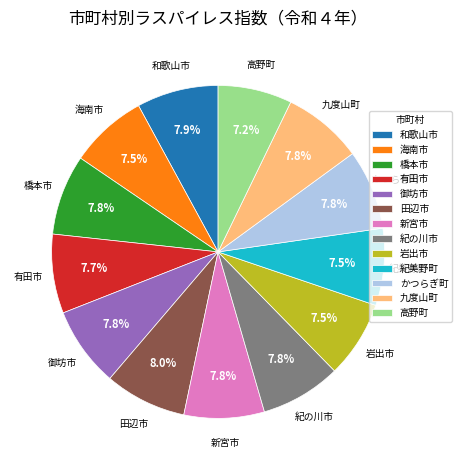

How much of the chart is everything except 新宮市?

92.2%